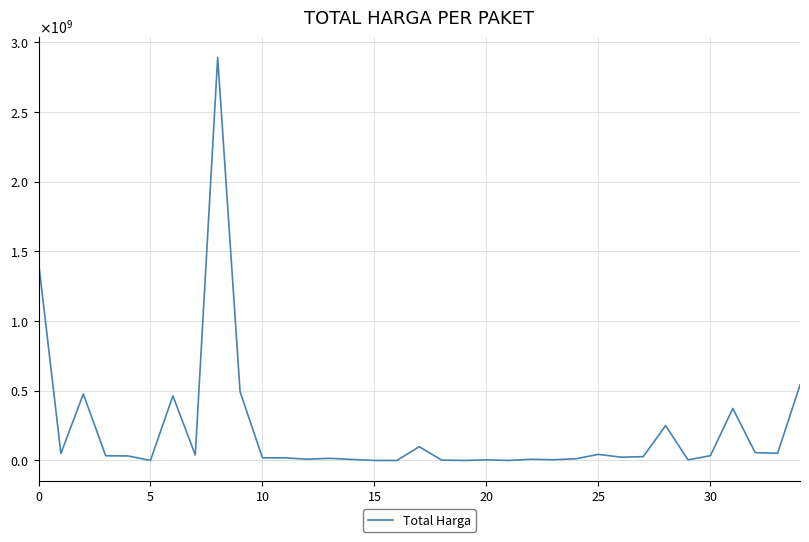

Which label corresponds to the largest value in the chart?

8